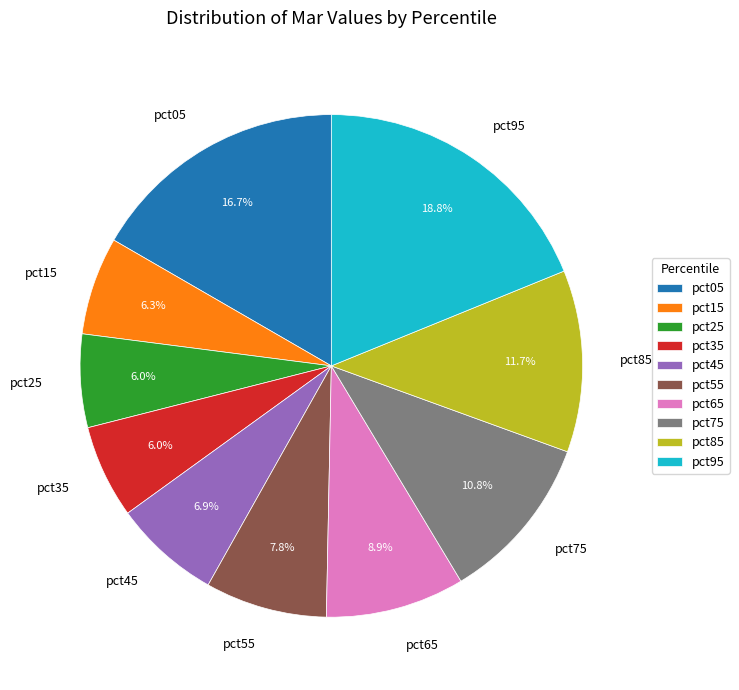

How many slices are in this pie chart?

10